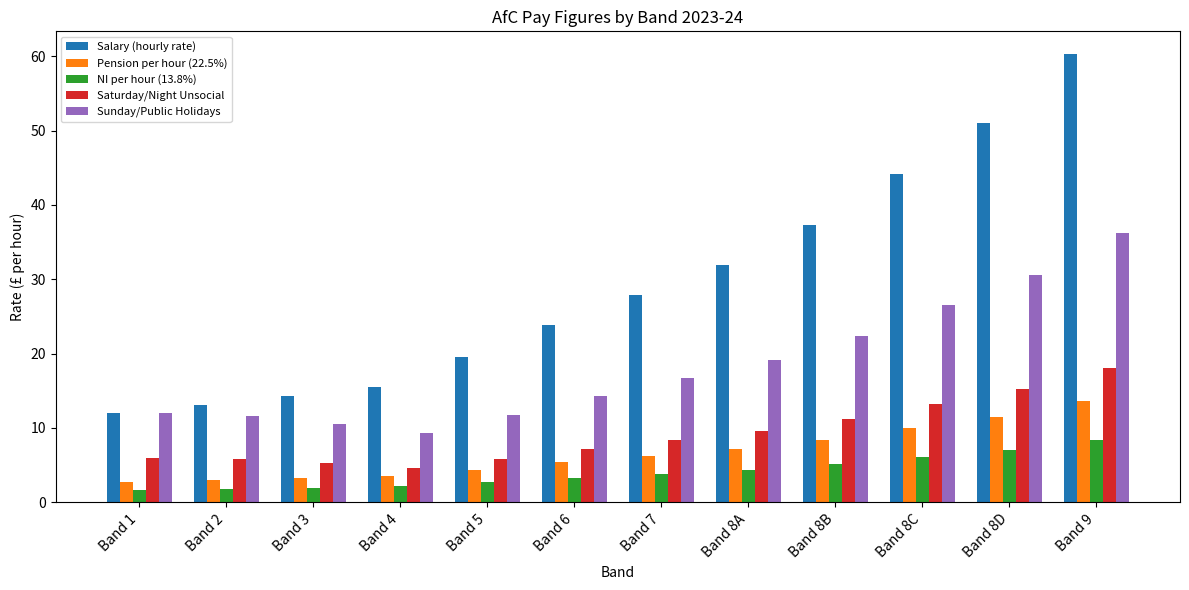

Are the bars horizontal?

No